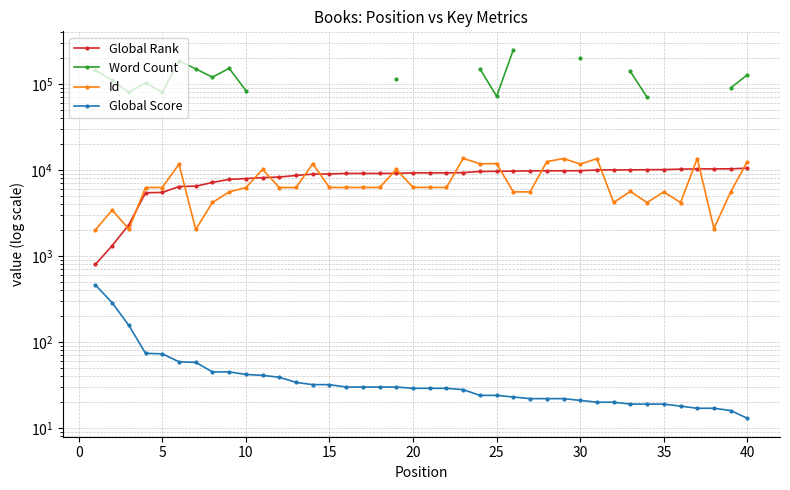

True or false: Id has a value of 8378.4 at 32.

False